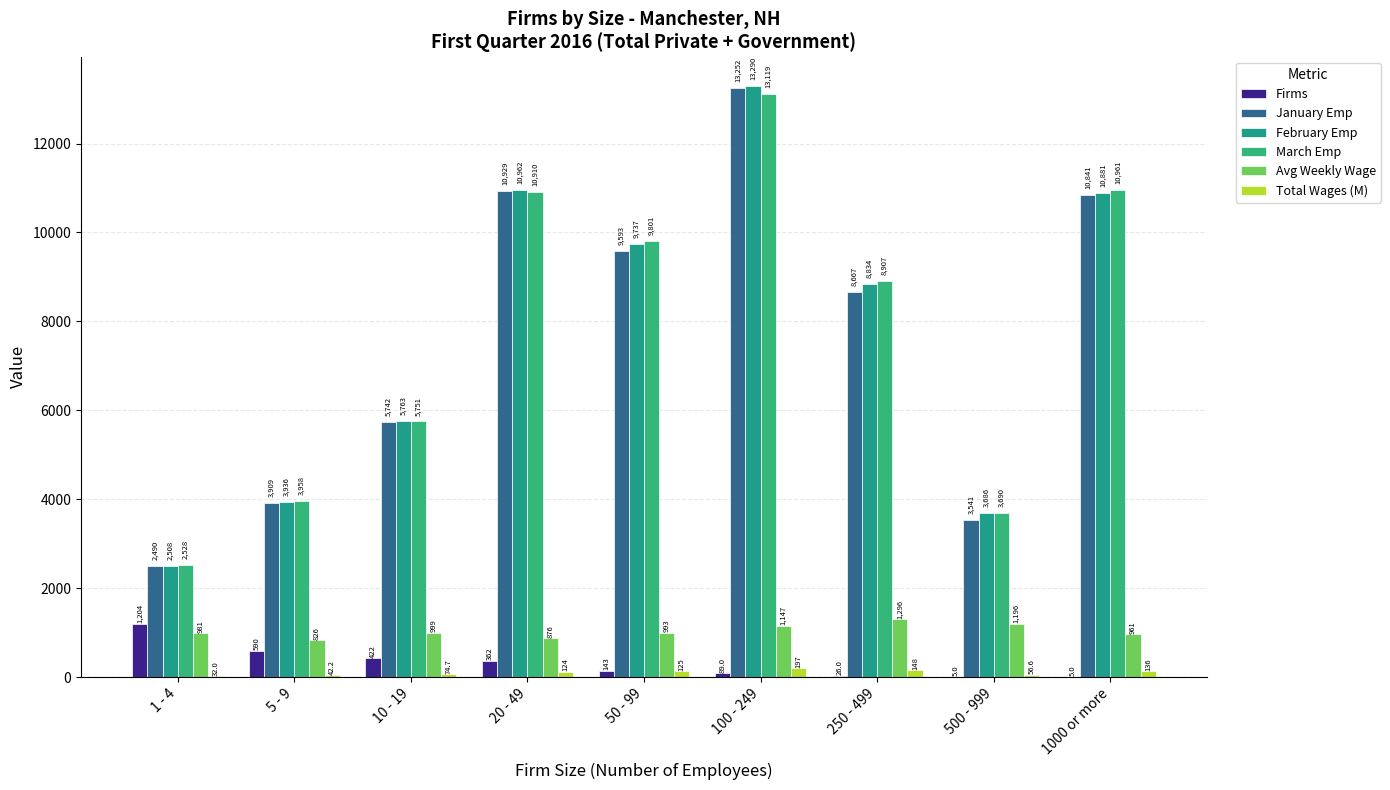

The value of March Emp at 250 - 499 is 6007.7. True or false?

False